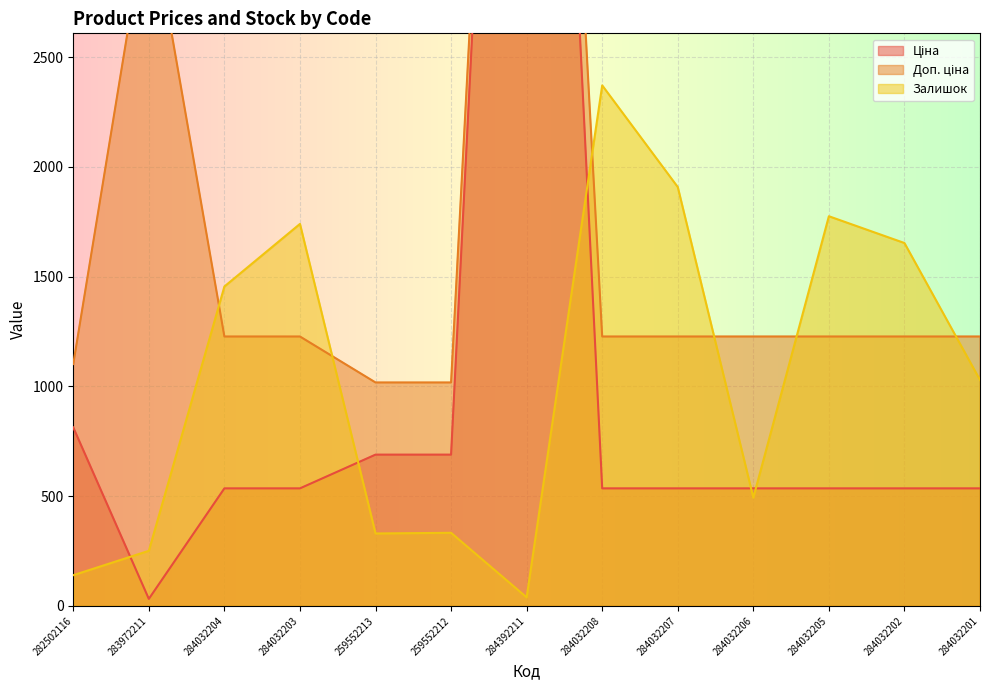

True or false: Залишок has more than 2 interior local peaks.

True